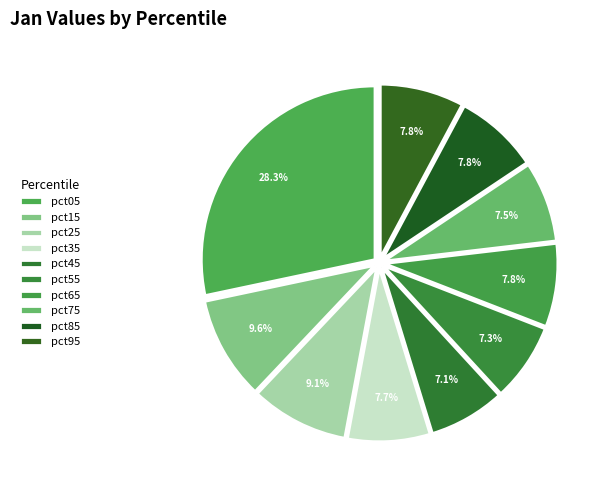

What is the largest slice in the pie chart?

pct05